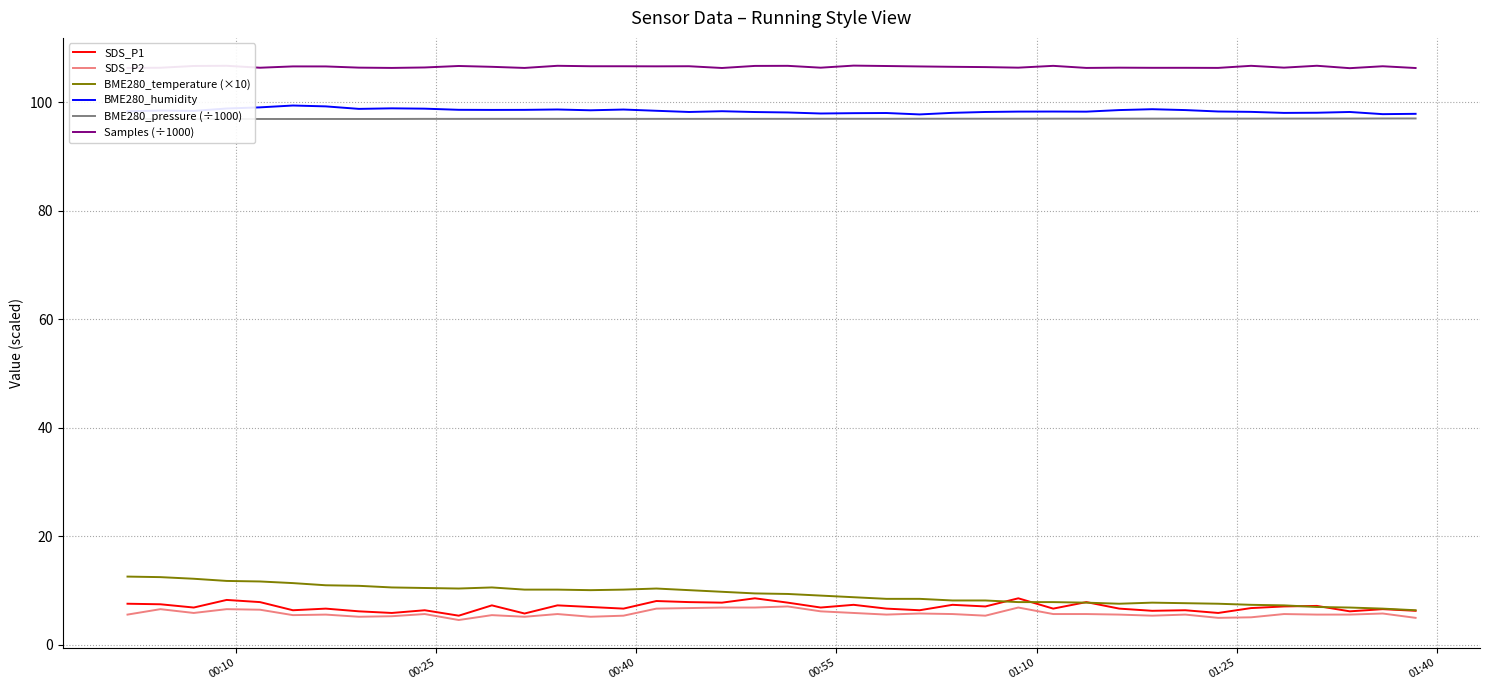

True or false: SDS_P1 and Samples (÷1000) cross at least once.

False